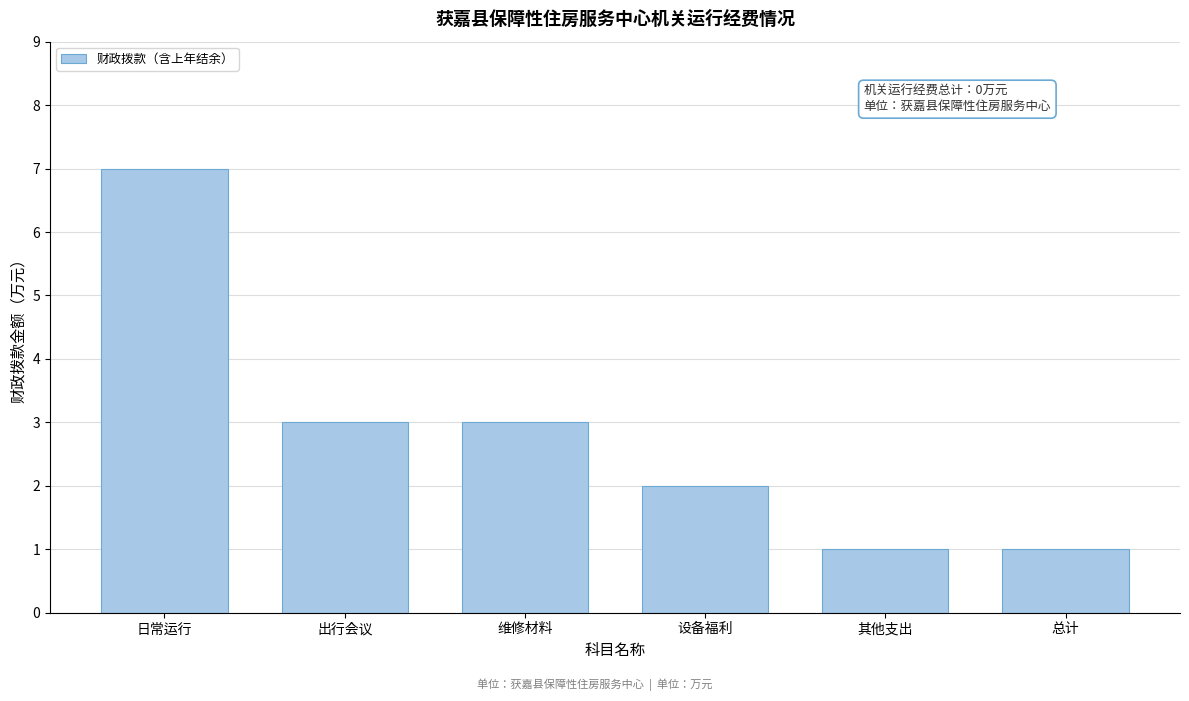

Reading left to right, what are all the values shown in this chart?

7	3	3	2	1	1